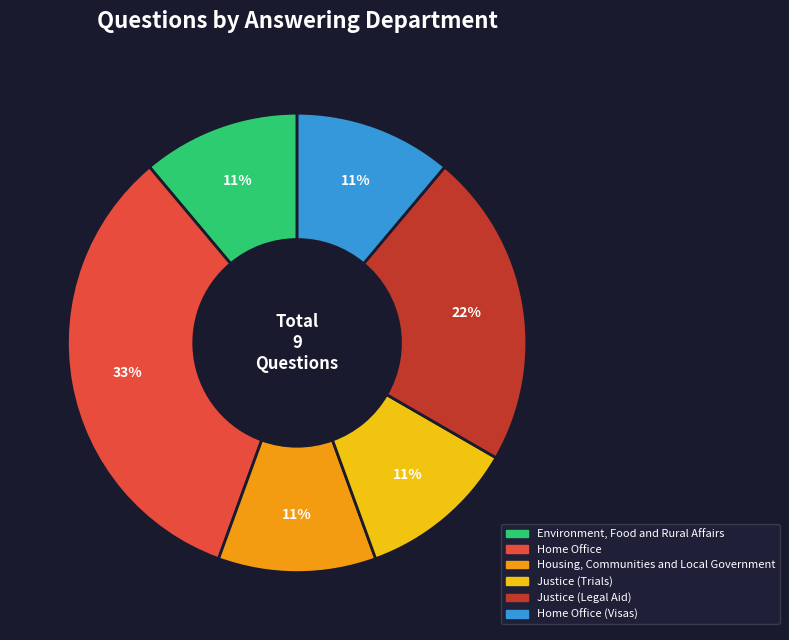

Is there a majority slice in this chart?

No